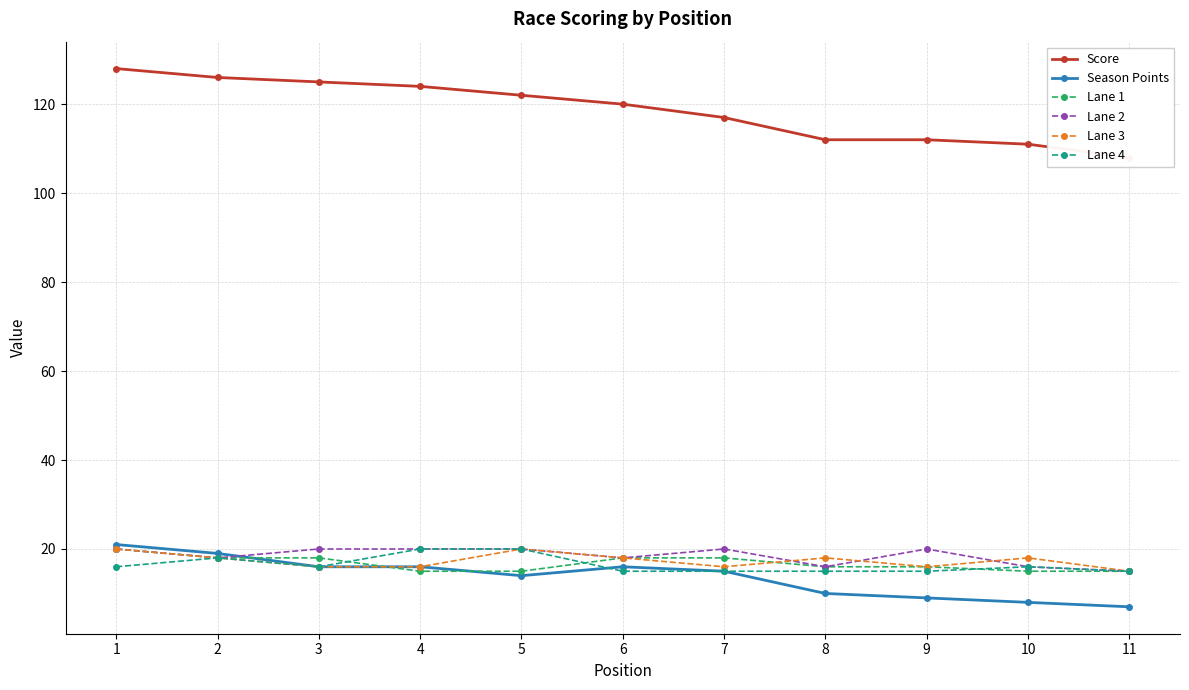

Is the value of Lane 2 at 5 greater than the value of Lane 3 at 2?

Yes